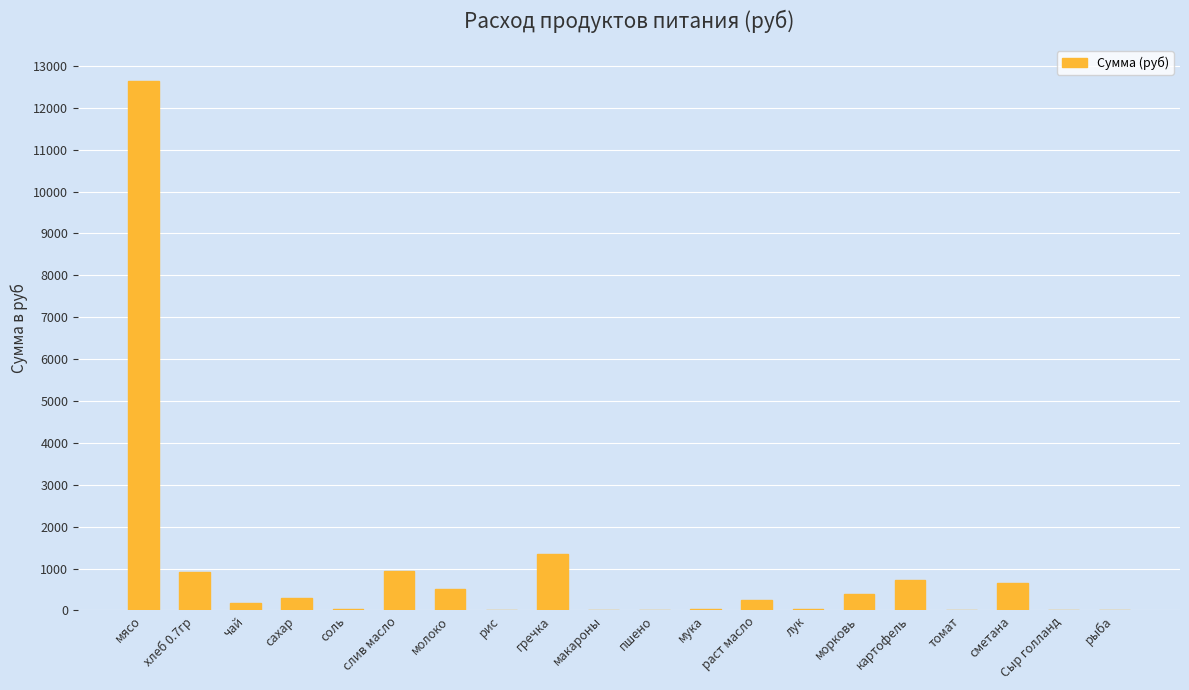

Is it true that the value at пшено is 6025.8?

False